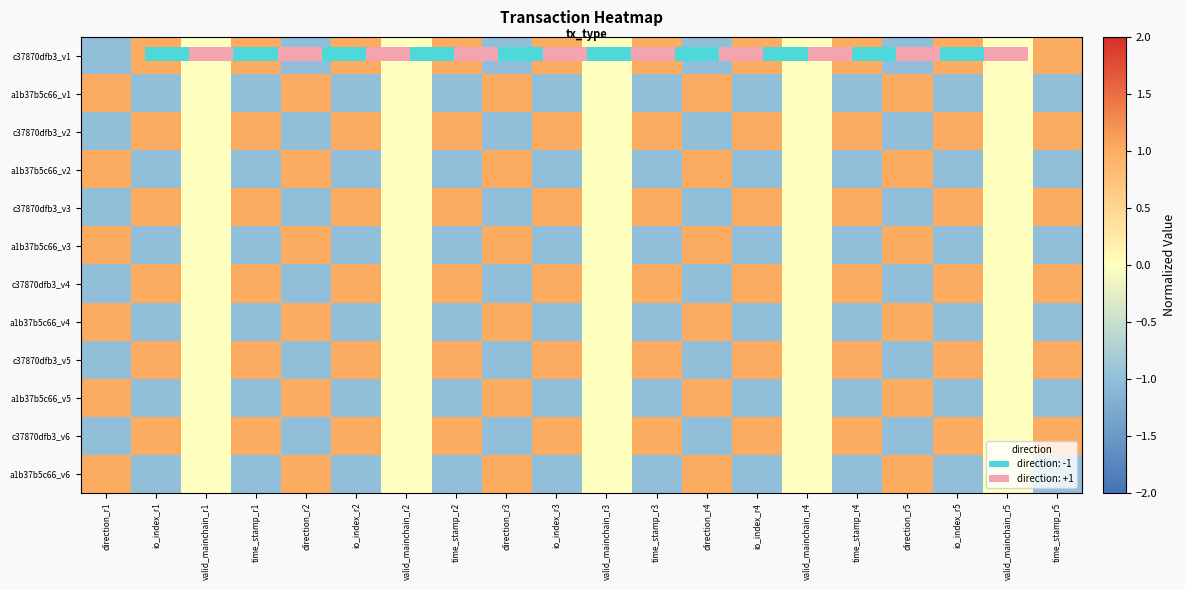

Rank the categories by a1b37b5c66_v6 value from highest to lowest.

direction_r1, direction_r2, direction_r3, direction_r4, direction_r5, valid_mainchain_r1, valid_mainchain_r2, valid_mainchain_r3, valid_mainchain_r4, valid_mainchain_r5, io_index_r1, time_stamp_r1, io_index_r2, time_stamp_r2, io_index_r3, time_stamp_r3, io_index_r4, time_stamp_r4, io_index_r5, time_stamp_r5